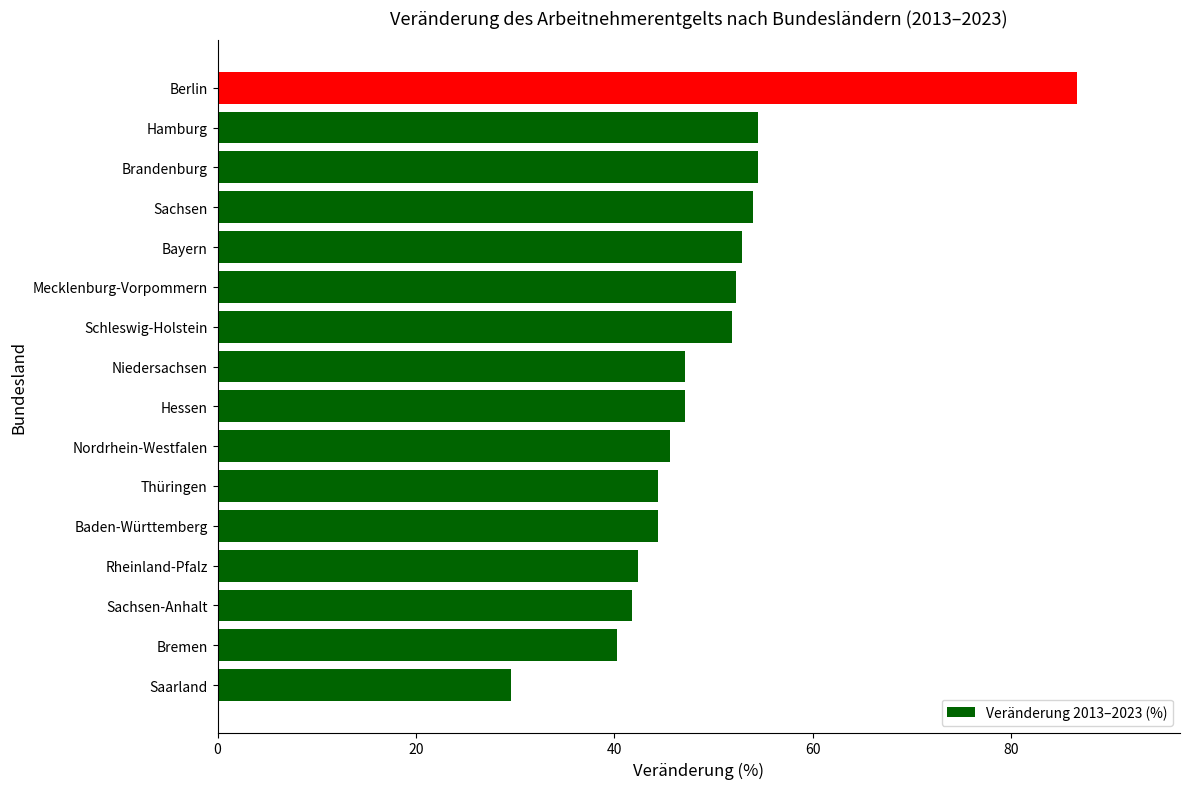

Which has a higher value, Nordrhein-Westfalen or Hamburg?

Hamburg